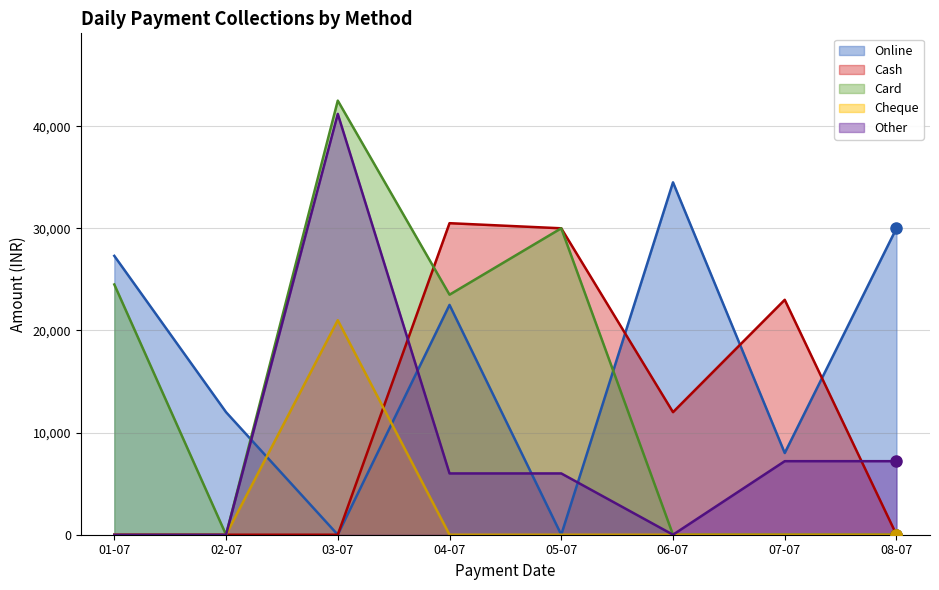

The value of Card at 04-07 is 23500. True or false?

True